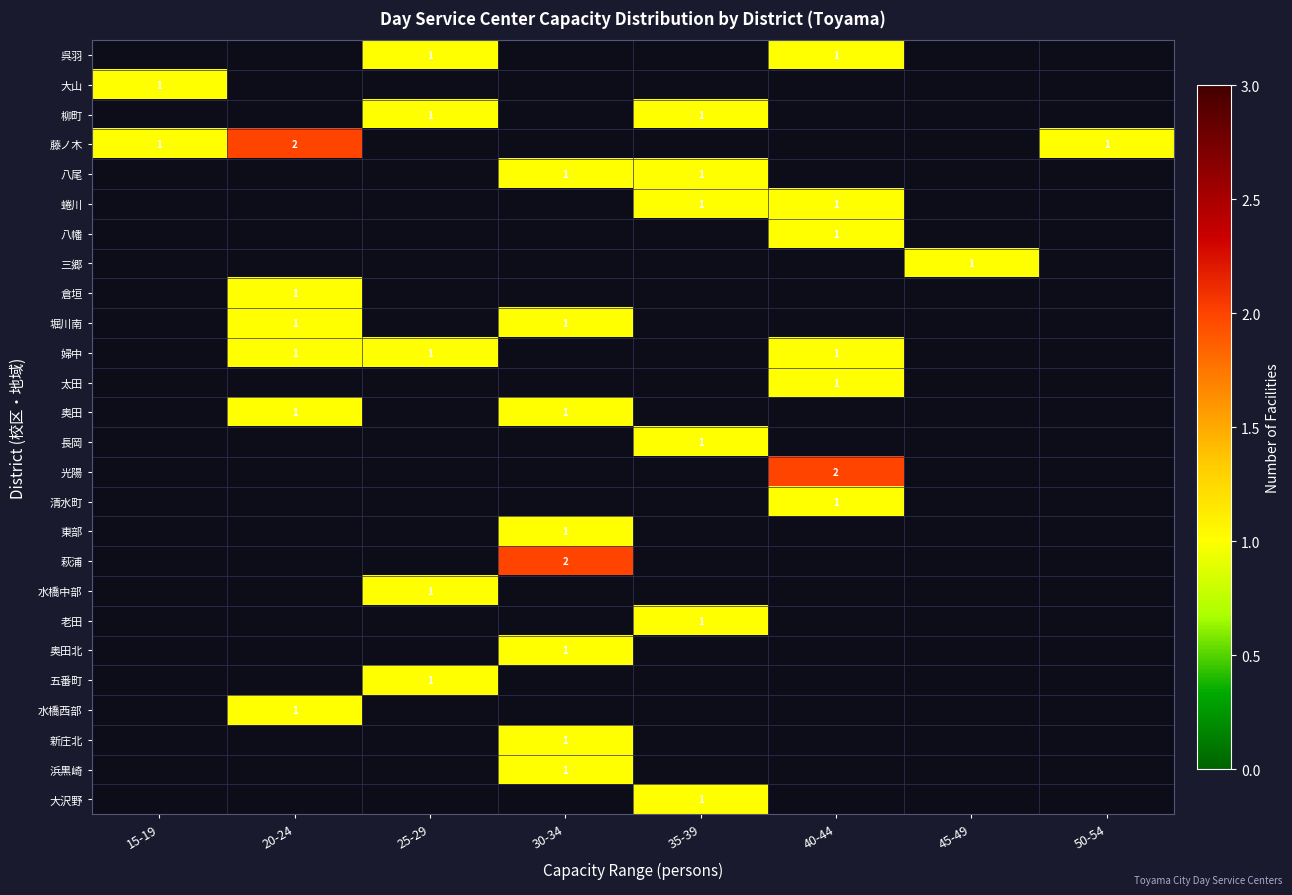

What is the minimum value shown in the chart?

1.0